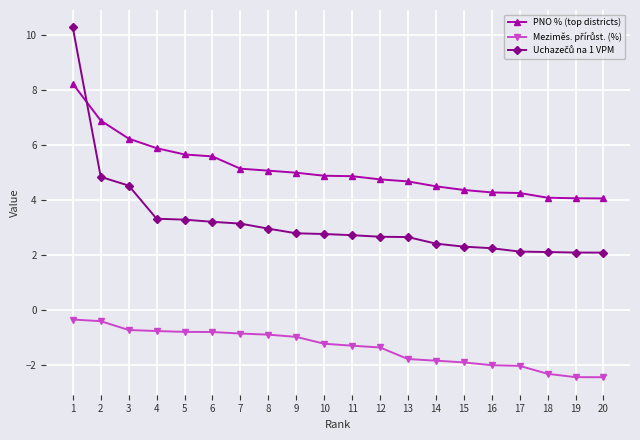

Which series has the largest total across all categories?

PNO % (top districts)